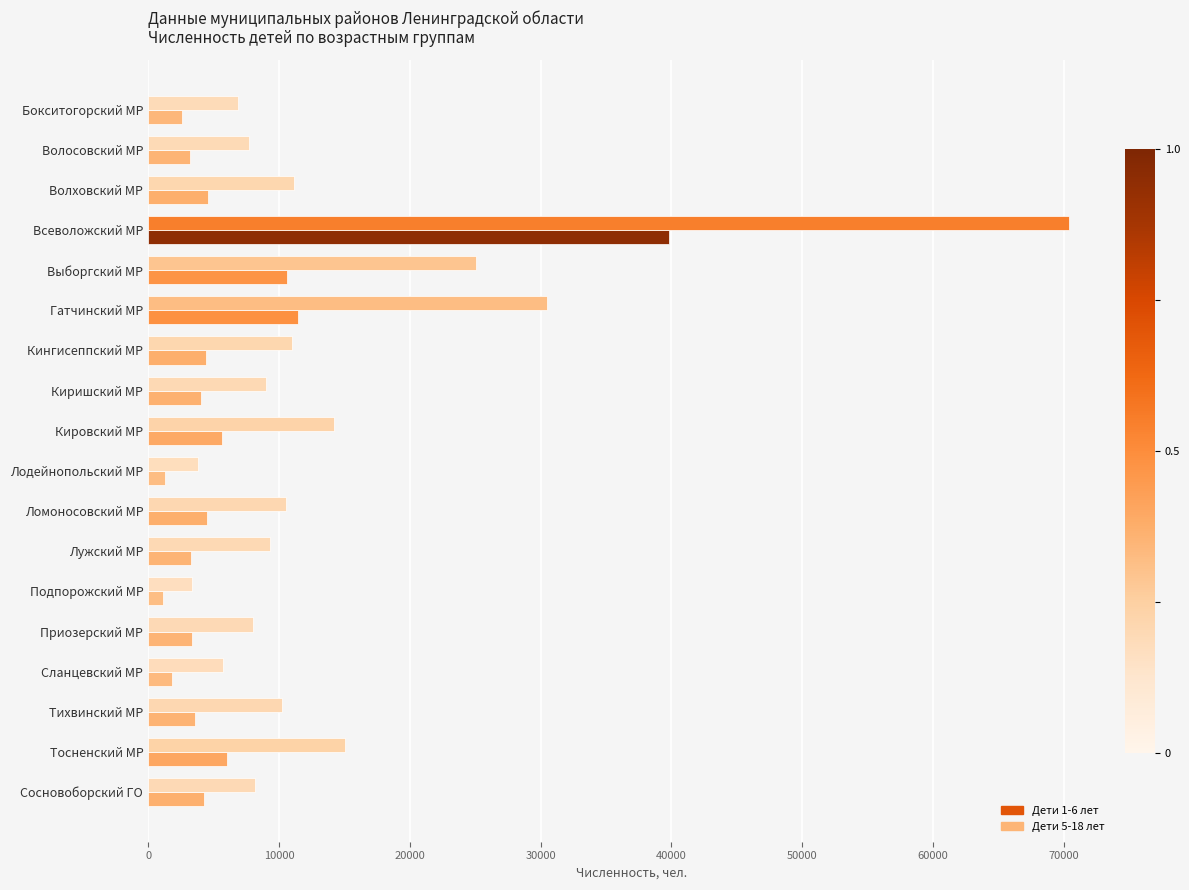

What is the maximum value shown in the chart?

70368